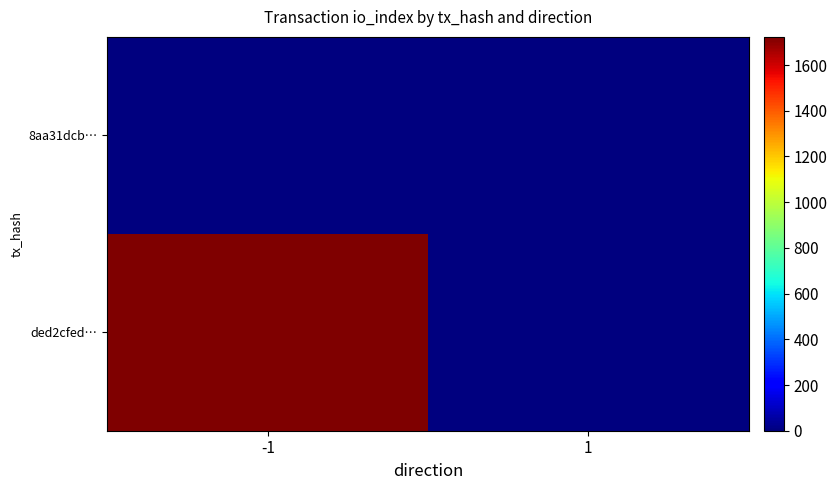

Reading left to right, extract all data points from this chart.

ded2cfed…: -1=1723	1=0
8aa31dcb…: -1=0	1=0